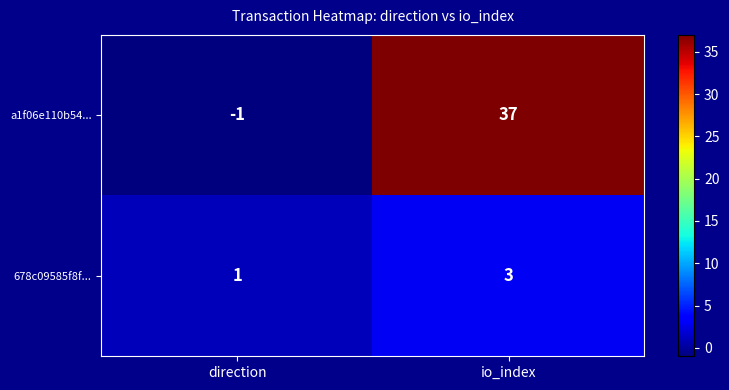

Reading right to left, list all the values displayed in this chart.

a1f06e110b54...: io_index=37	direction=-1
678c09585f8f...: io_index=3	direction=1